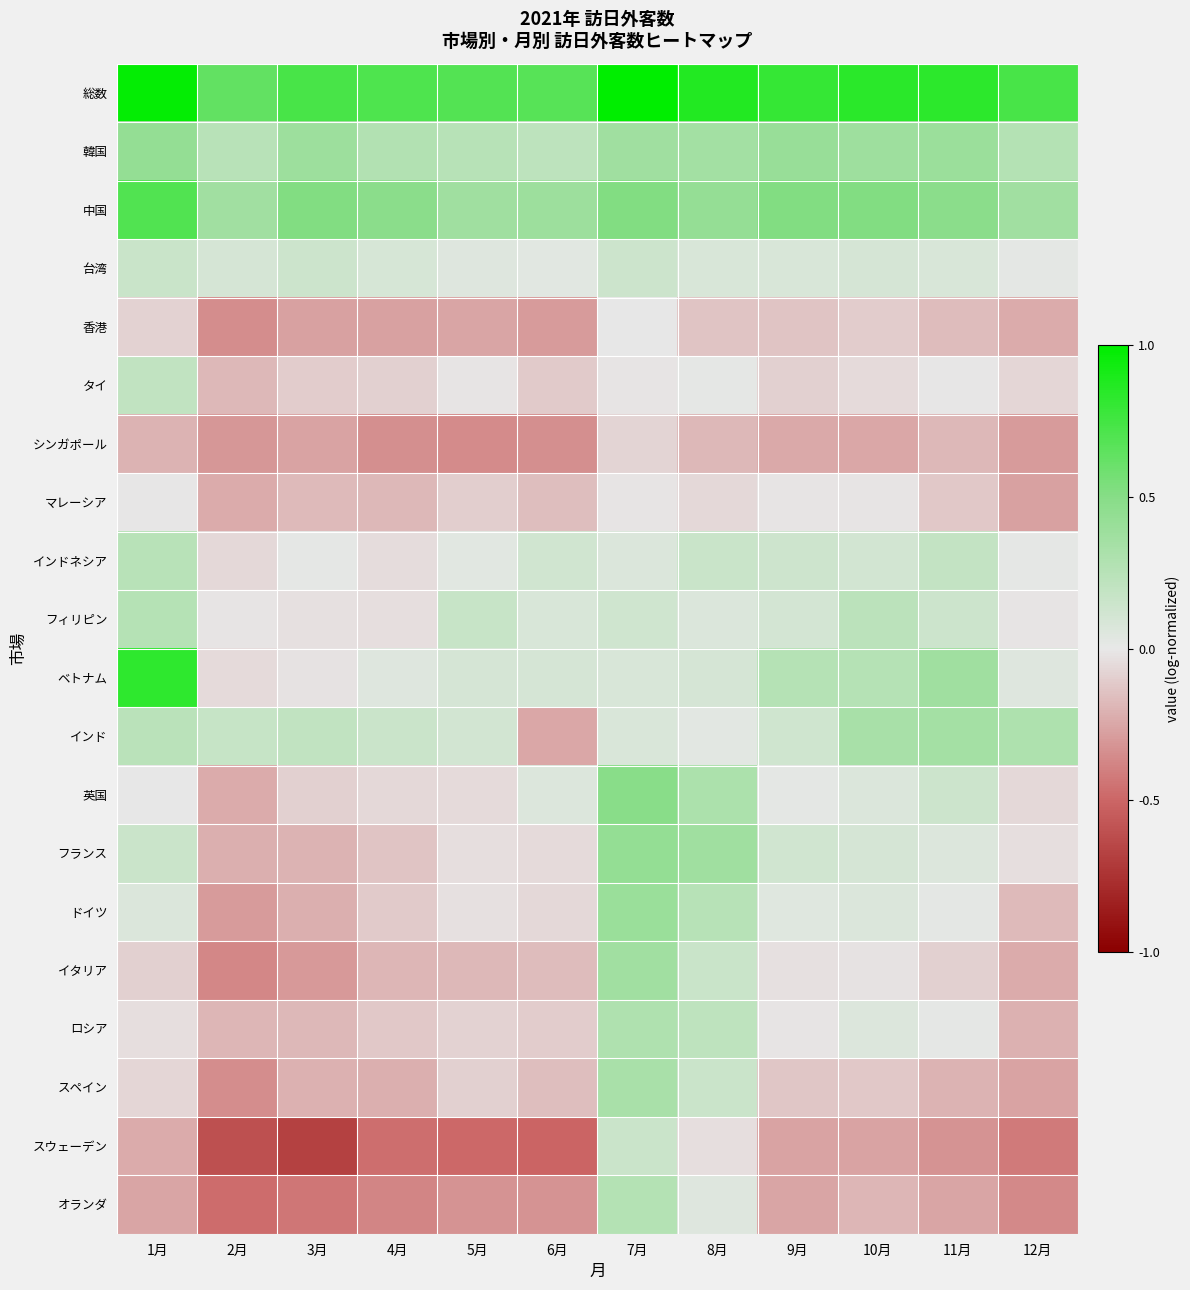

How many series are shown in this chart?

20